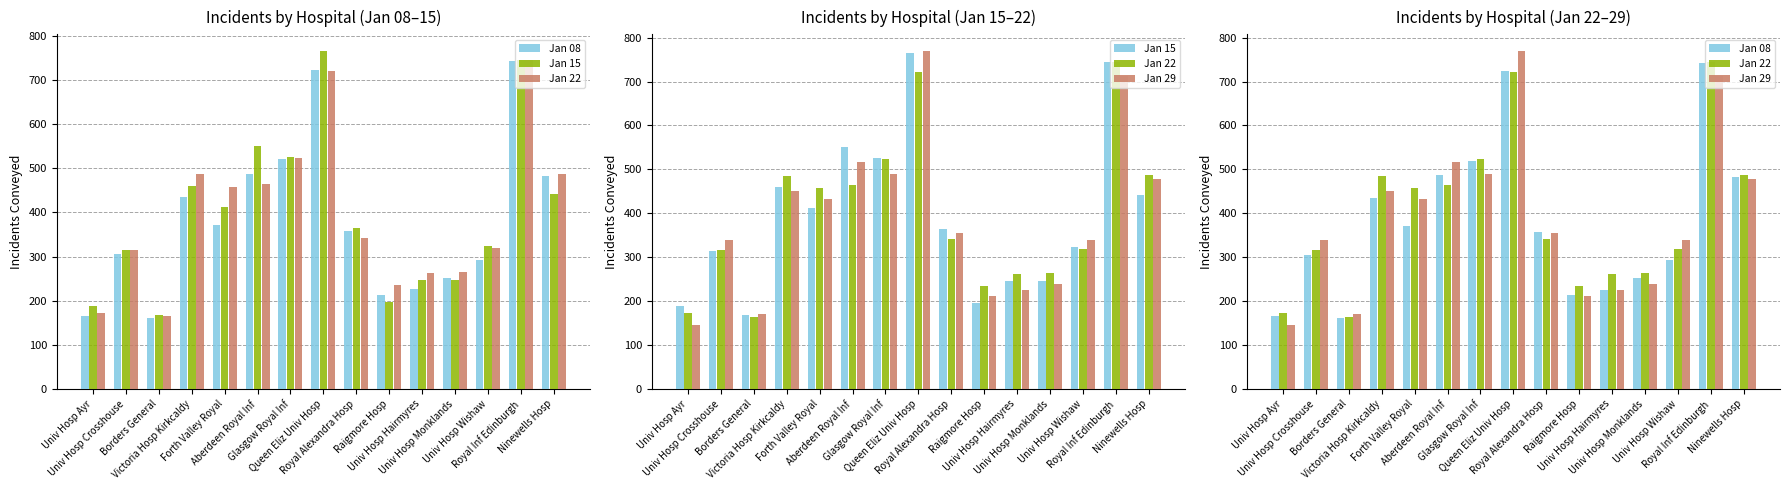

The value of Jan 22 at Univ Hosp Hairmyres is 130. True or false?

False